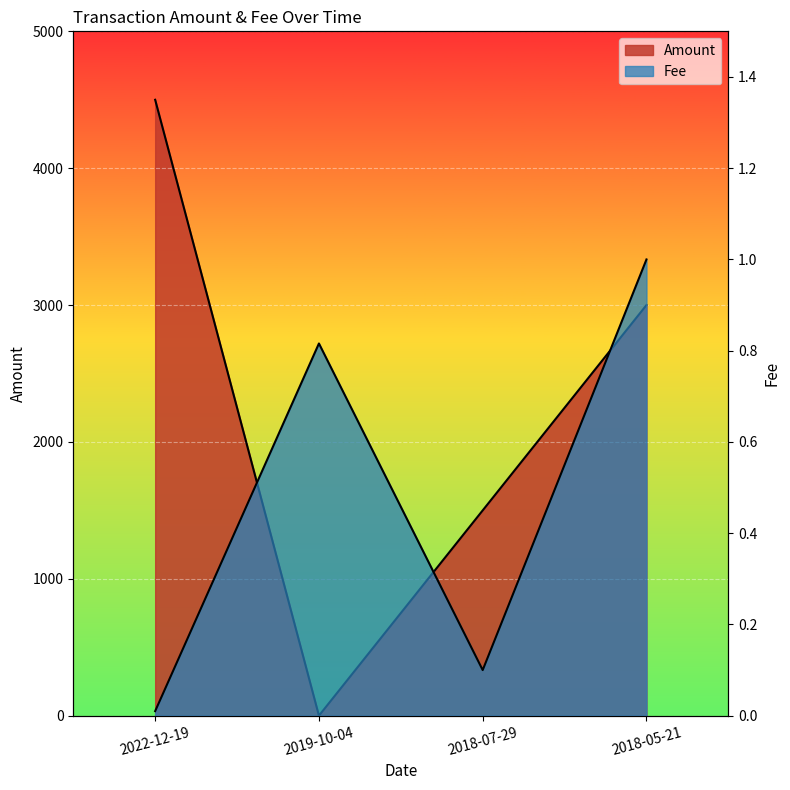

What position from the left is 2018-05-21?

4